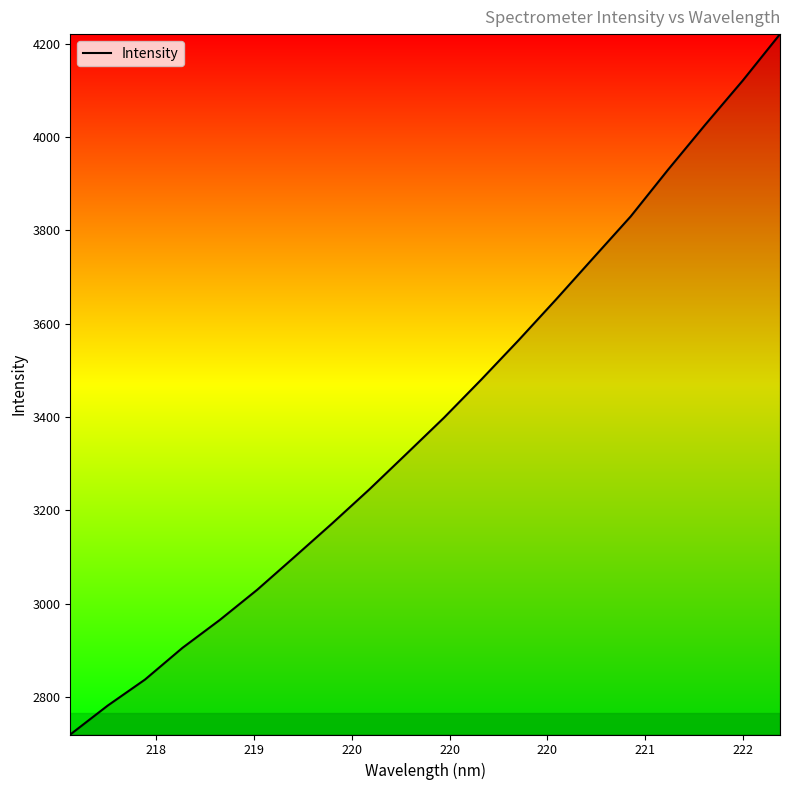

What is the smallest value displayed?

2719.2